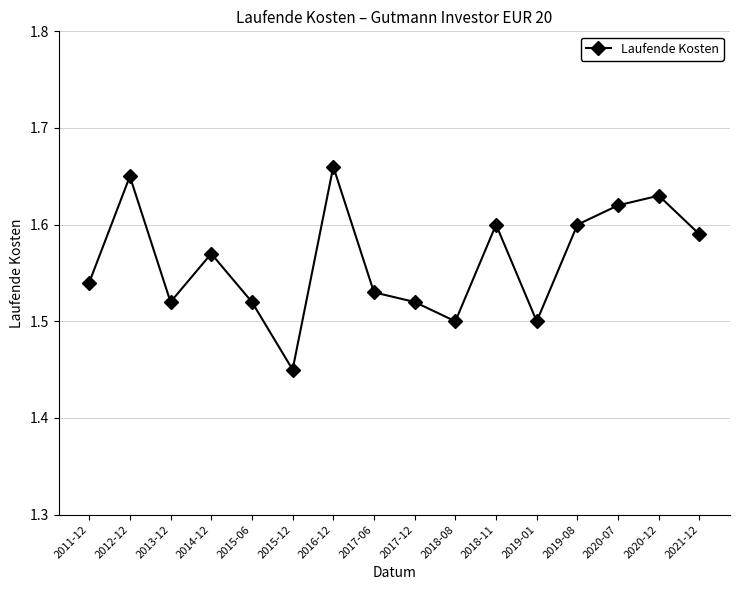

What is the sum of all values?

25.0